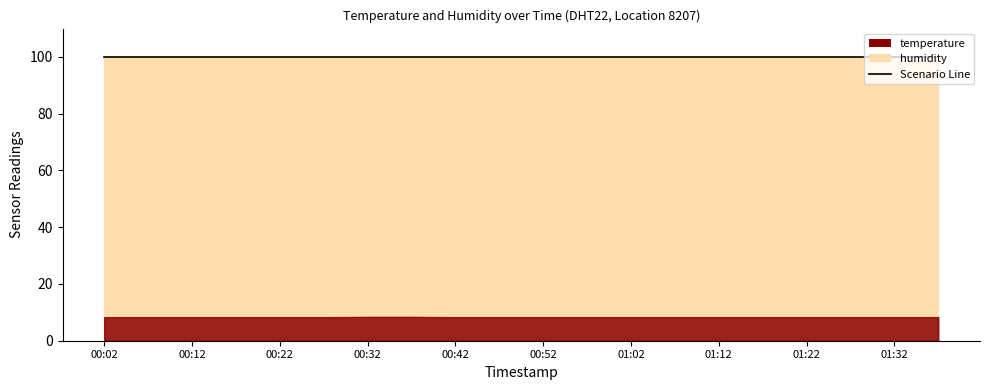

Rank the series by their average value, from highest to lowest.

humidity, temperature